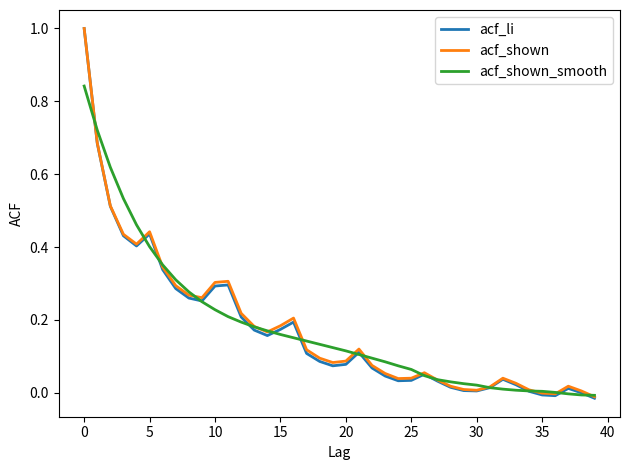

Which series has the largest range (max minus min)?

acf_li